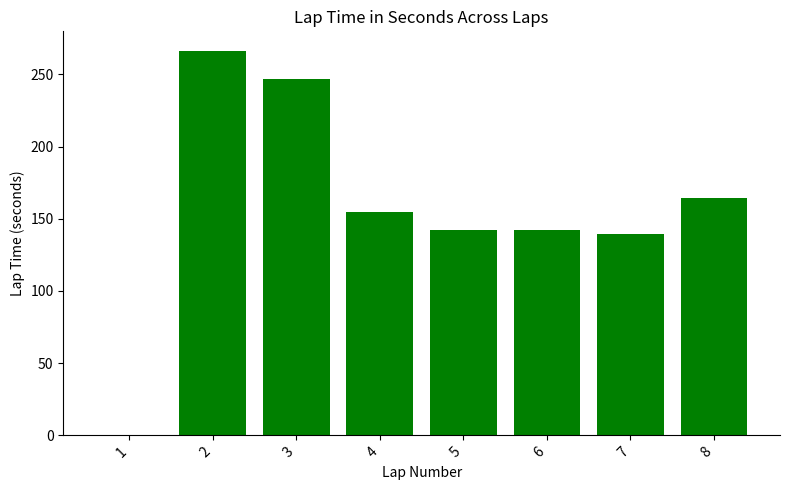

What is the change in value from 5 to 8?

+22.6